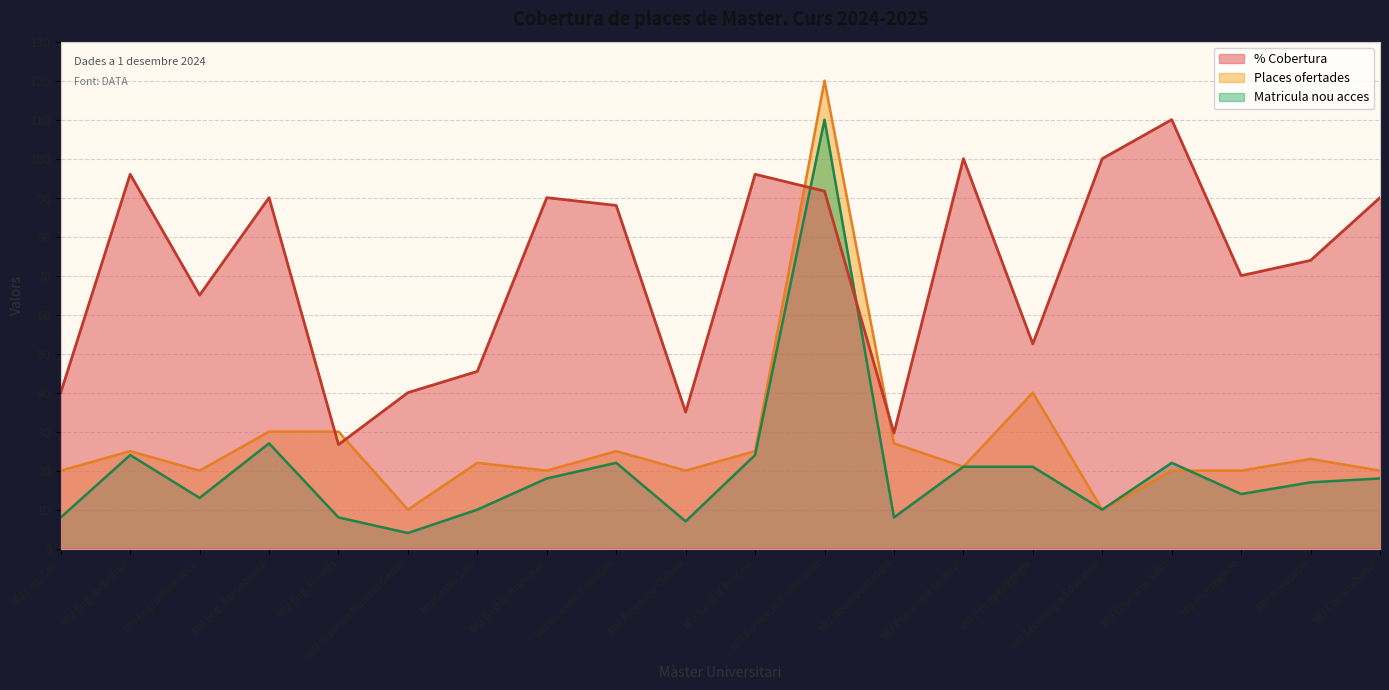

How many data points in matricula are less than 18?

10